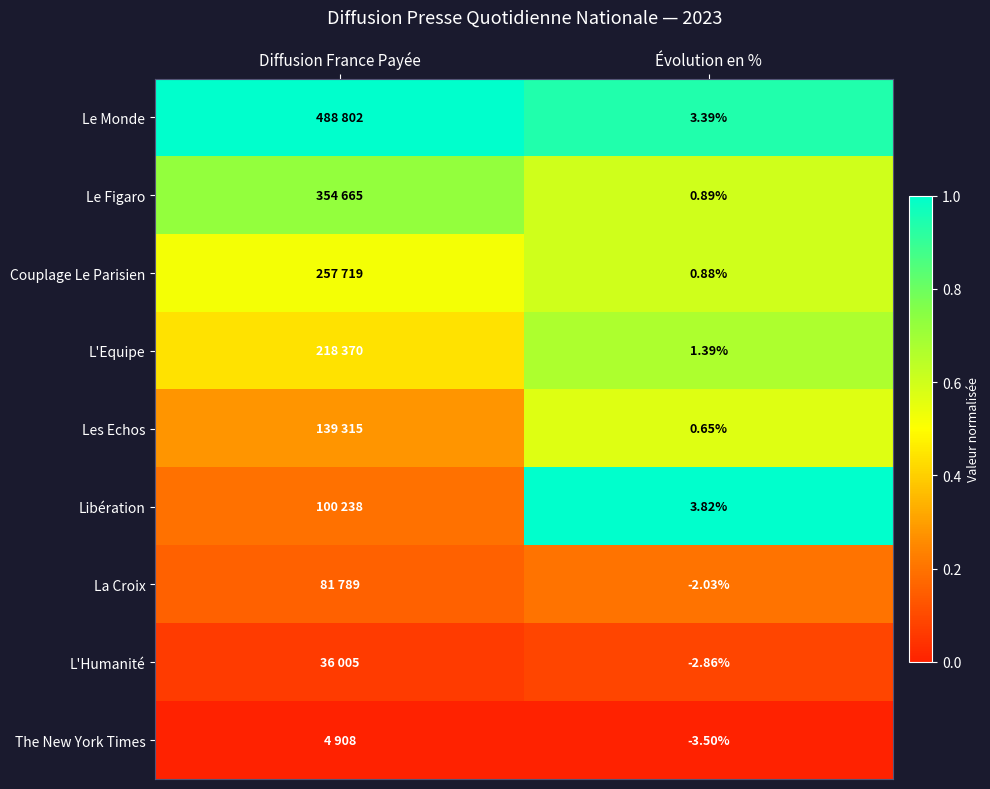

At Évolution en %, list the series in order from smallest to largest.

The New York Times, L'Humanité, La Croix, Les Echos, Couplage Le Parisien, Le Figaro, L'Equipe, Le Monde, Libération